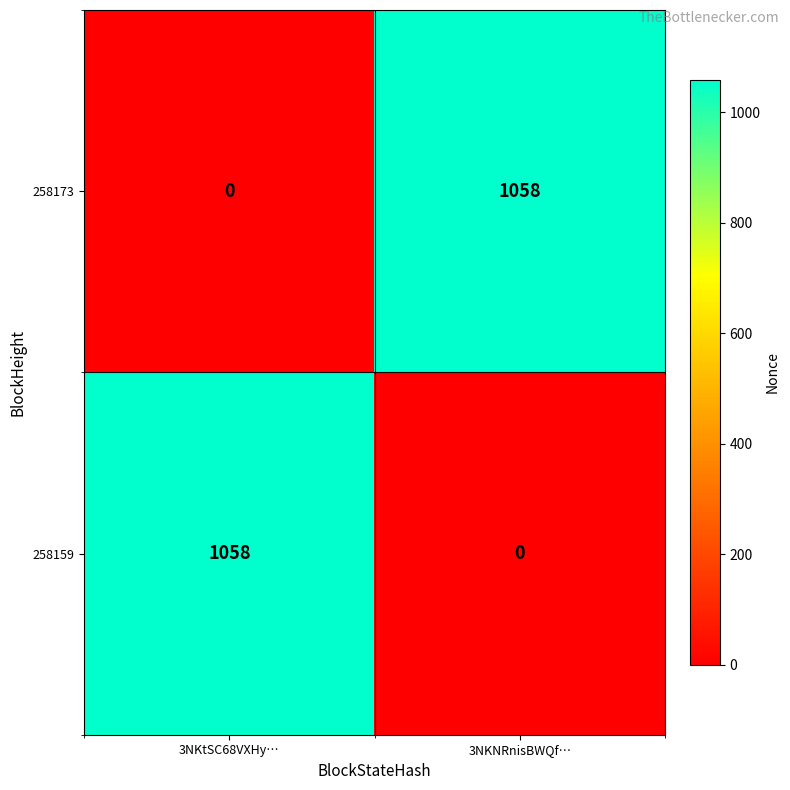

What is the difference between the highest and lowest values at 3NKtSC68VXHy…?

1058